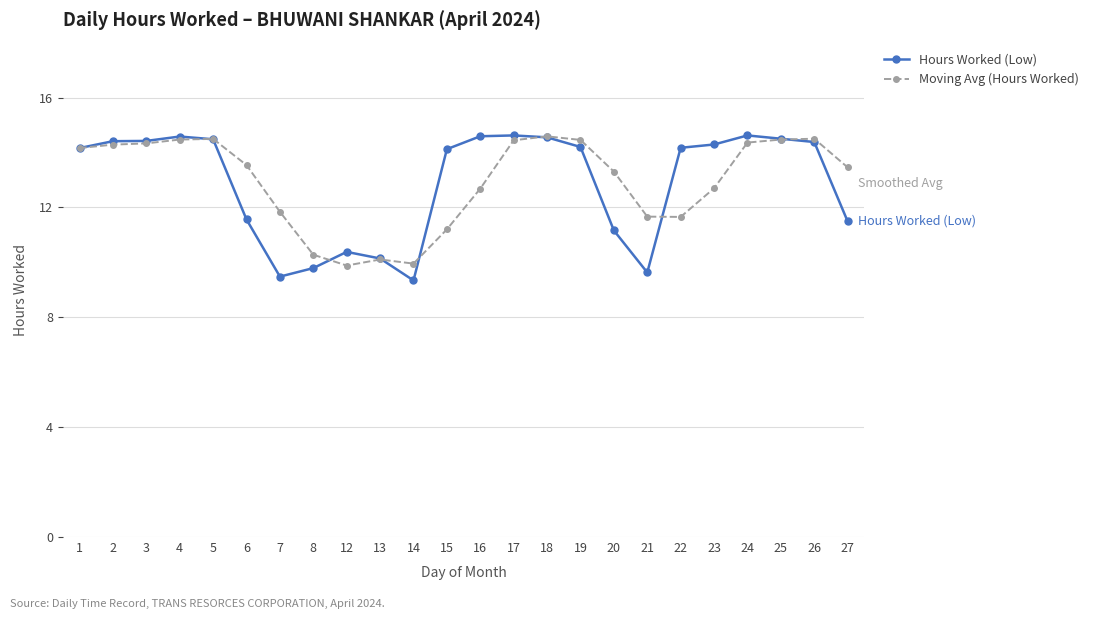

Is the value of Hours Worked (Low) at 2 greater than the value of Moving Avg (Hours Worked) at 21?

Yes